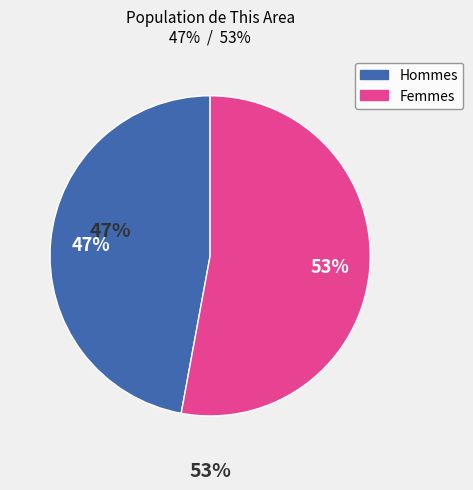

To the nearest percent, what is the difference between the largest and smallest slice percentages?

6%